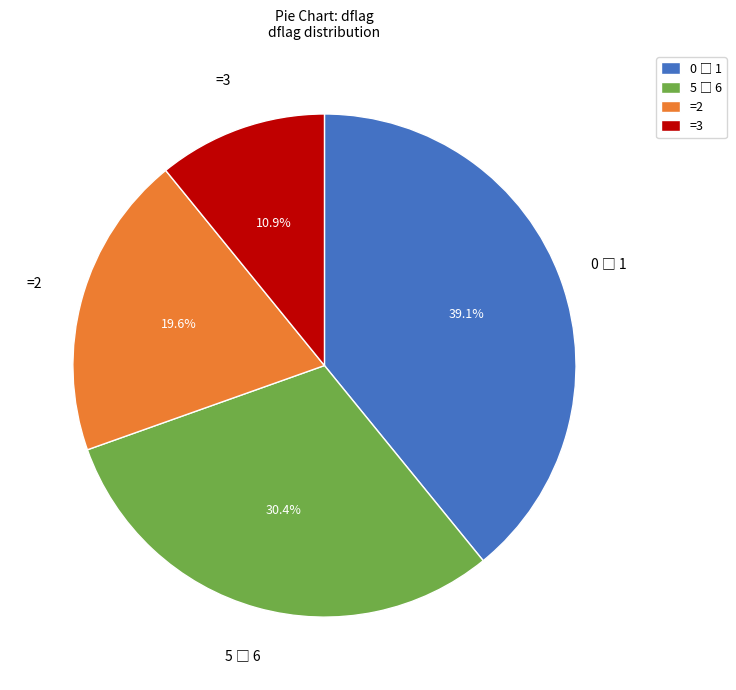

Count the number of slices in the pie.

4